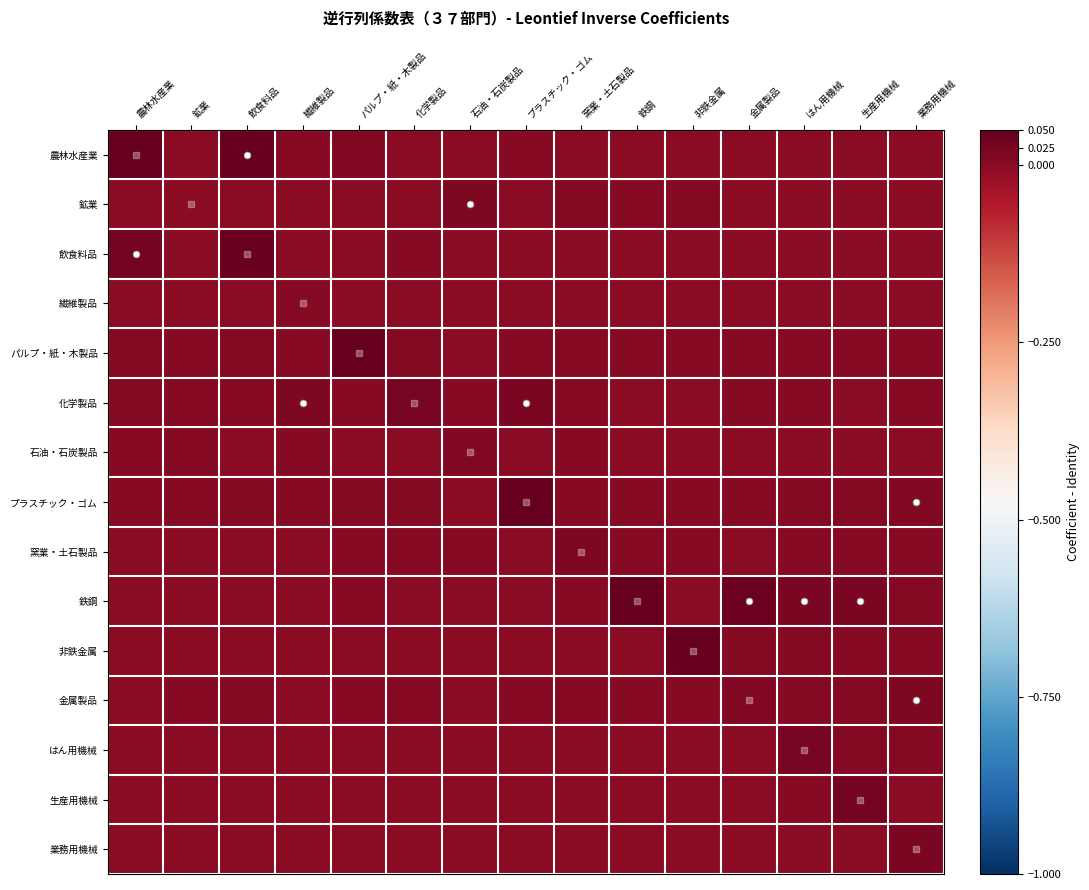

Reading right to left, list all the values displayed in this chart.

農林水産業: 業務用機械=0.0	生産用機械=0.0	はん用機械=0.0	金属製品=0.0	非鉄金属=0.0	鉄鋼=0.0	窯業・土石製品=0.0	プラスチック・ゴム=0.0	石油・石炭製品=0.0	化学製品=0.0	パルプ・紙・木製品=0.0	繊維製品=0.0	飲食料品=0.0	鉱業=0.0	農林水産業=0.0
鉱業: 業務用機械=0.0	生産用機械=0.0	はん用機械=0.0	金属製品=0.0	非鉄金属=0.0	鉄鋼=0.0	窯業・土石製品=0.0	プラスチック・ゴム=0.0	石油・石炭製品=0.0	化学製品=0.0	パルプ・紙・木製品=0.0	繊維製品=0.0	飲食料品=0.0	鉱業=0.0	農林水産業=0.0
飲食料品: 業務用機械=0.0	生産用機械=0.0	はん用機械=0.0	金属製品=0.0	非鉄金属=0.0	鉄鋼=0.0	窯業・土石製品=0.0	プラスチック・ゴム=0.0	石油・石炭製品=0.0	化学製品=0.0	パルプ・紙・木製品=0.0	繊維製品=0.0	飲食料品=0.0	鉱業=0.0	農林水産業=0.0
繊維製品: 業務用機械=0.0	生産用機械=0.0	はん用機械=0.0	金属製品=0.0	非鉄金属=0.0	鉄鋼=0.0	窯業・土石製品=0.0	プラスチック・ゴム=0.0	石油・石炭製品=0.0	化学製品=0.0	パルプ・紙・木製品=0.0	繊維製品=0.0	飲食料品=0.0	鉱業=0.0	農林水産業=0.0
パルプ・紙・木製品: 業務用機械=0.0	生産用機械=0.0	はん用機械=0.0	金属製品=0.0	非鉄金属=0.0	鉄鋼=0.0	窯業・土石製品=0.0	プラスチック・ゴム=0.0	石油・石炭製品=0.0	化学製品=0.0	パルプ・紙・木製品=0.1	繊維製品=0.0	飲食料品=0.0	鉱業=0.0	農林水産業=0.0
化学製品: 業務用機械=0.0	生産用機械=0.0	はん用機械=0.0	金属製品=0.0	非鉄金属=0.0	鉄鋼=0.0	窯業・土石製品=0.0	プラスチック・ゴム=0.0	石油・石炭製品=0.0	化学製品=0.0	パルプ・紙・木製品=0.0	繊維製品=0.0	飲食料品=0.0	鉱業=0.0	農林水産業=0.0
石油・石炭製品: 業務用機械=0.0	生産用機械=0.0	はん用機械=0.0	金属製品=0.0	非鉄金属=0.0	鉄鋼=0.0	窯業・土石製品=0.0	プラスチック・ゴム=0.0	石油・石炭製品=0.0	化学製品=0.0	パルプ・紙・木製品=0.0	繊維製品=0.0	飲食料品=0.0	鉱業=0.0	農林水産業=0.0
プラスチック・ゴム: 業務用機械=0.0	生産用機械=0.0	はん用機械=0.0	金属製品=0.0	非鉄金属=0.0	鉄鋼=0.0	窯業・土石製品=0.0	プラスチック・ゴム=0.1	石油・石炭製品=0.0	化学製品=0.0	パルプ・紙・木製品=0.0	繊維製品=0.0	飲食料品=0.0	鉱業=0.0	農林水産業=0.0
窯業・土石製品: 業務用機械=0.0	生産用機械=0.0	はん用機械=0.0	金属製品=0.0	非鉄金属=0.0	鉄鋼=0.0	窯業・土石製品=0.0	プラスチック・ゴム=0.0	石油・石炭製品=0.0	化学製品=0.0	パルプ・紙・木製品=0.0	繊維製品=0.0	飲食料品=0.0	鉱業=0.0	農林水産業=0.0
鉄鋼: 業務用機械=0.0	生産用機械=0.0	はん用機械=0.0	金属製品=0.0	非鉄金属=0.0	鉄鋼=0.1	窯業・土石製品=0.0	プラスチック・ゴム=0.0	石油・石炭製品=0.0	化学製品=0.0	パルプ・紙・木製品=0.0	繊維製品=0.0	飲食料品=0.0	鉱業=0.0	農林水産業=0.0
非鉄金属: 業務用機械=0.0	生産用機械=0.0	はん用機械=0.0	金属製品=0.0	非鉄金属=0.1	鉄鋼=0.0	窯業・土石製品=0.0	プラスチック・ゴム=0.0	石油・石炭製品=0.0	化学製品=0.0	パルプ・紙・木製品=0.0	繊維製品=0.0	飲食料品=0.0	鉱業=0.0	農林水産業=0.0
金属製品: 業務用機械=0.0	生産用機械=0.0	はん用機械=0.0	金属製品=0.0	非鉄金属=0.0	鉄鋼=0.0	窯業・土石製品=0.0	プラスチック・ゴム=0.0	石油・石炭製品=0.0	化学製品=0.0	パルプ・紙・木製品=0.0	繊維製品=0.0	飲食料品=0.0	鉱業=0.0	農林水産業=0.0
はん用機械: 業務用機械=0.0	生産用機械=0.0	はん用機械=0.0	金属製品=0.0	非鉄金属=0.0	鉄鋼=0.0	窯業・土石製品=0.0	プラスチック・ゴム=0.0	石油・石炭製品=0.0	化学製品=0.0	パルプ・紙・木製品=0.0	繊維製品=0.0	飲食料品=0.0	鉱業=0.0	農林水産業=0.0
生産用機械: 業務用機械=0.0	生産用機械=0.0	はん用機械=0.0	金属製品=0.0	非鉄金属=0.0	鉄鋼=0.0	窯業・土石製品=0.0	プラスチック・ゴム=0.0	石油・石炭製品=0.0	化学製品=0.0	パルプ・紙・木製品=0.0	繊維製品=0.0	飲食料品=0.0	鉱業=0.0	農林水産業=0.0
業務用機械: 業務用機械=0.0	生産用機械=0.0	はん用機械=0.0	金属製品=0.0	非鉄金属=0.0	鉄鋼=0.0	窯業・土石製品=0.0	プラスチック・ゴム=0.0	石油・石炭製品=0.0	化学製品=0.0	パルプ・紙・木製品=0.0	繊維製品=0.0	飲食料品=0.0	鉱業=0.0	農林水産業=0.0